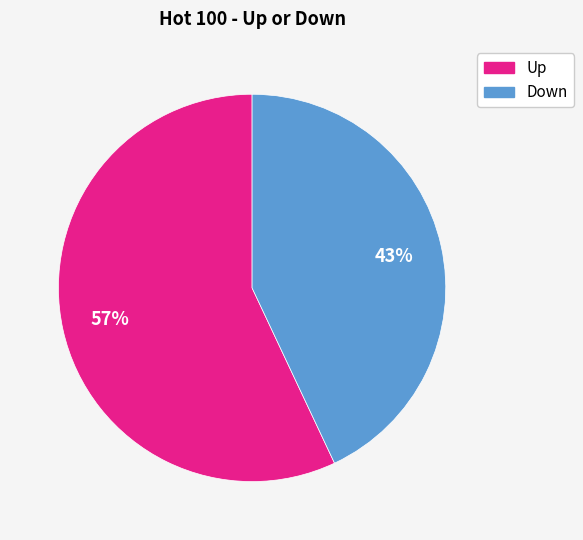

To the nearest percent, what is the difference between the largest and smallest slice percentages?

14%